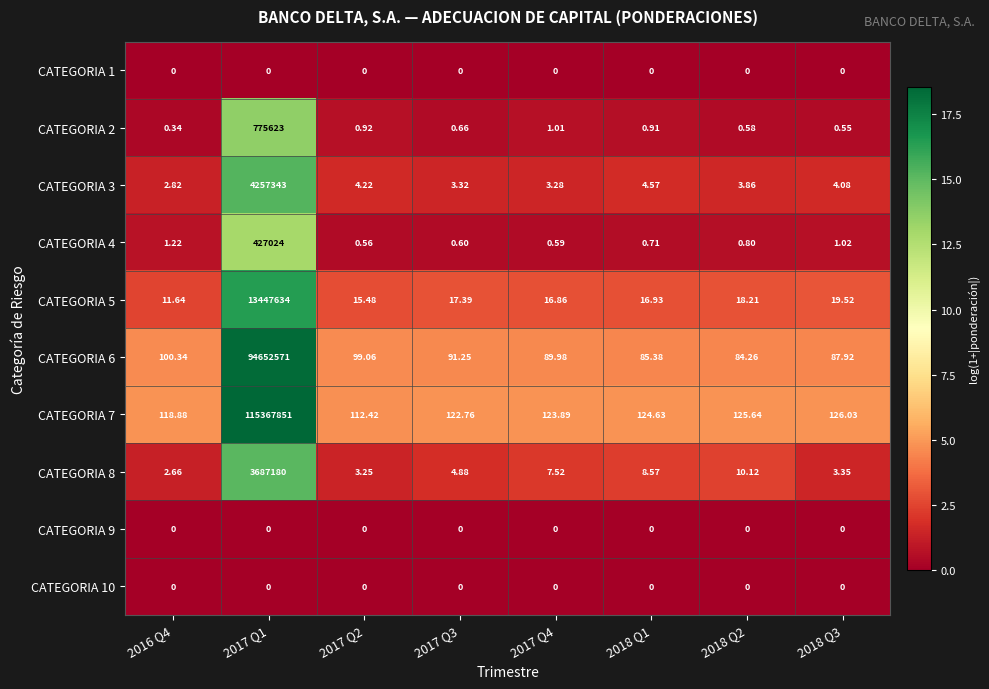

What is the spread (max minus min) of values at 2018 Q1?

124.6